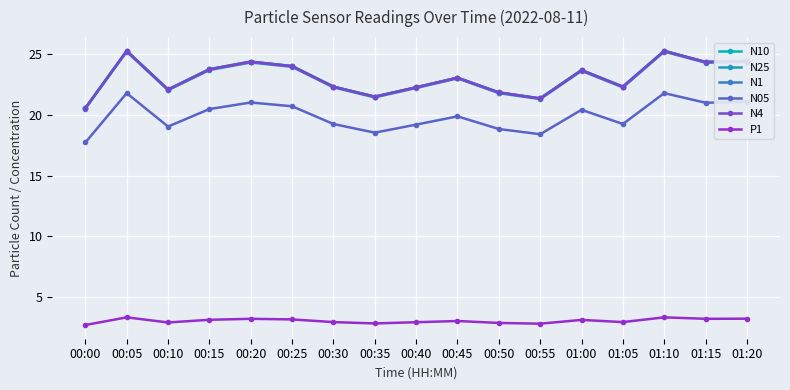

True or false: N25 and P1 cross at least once.

False